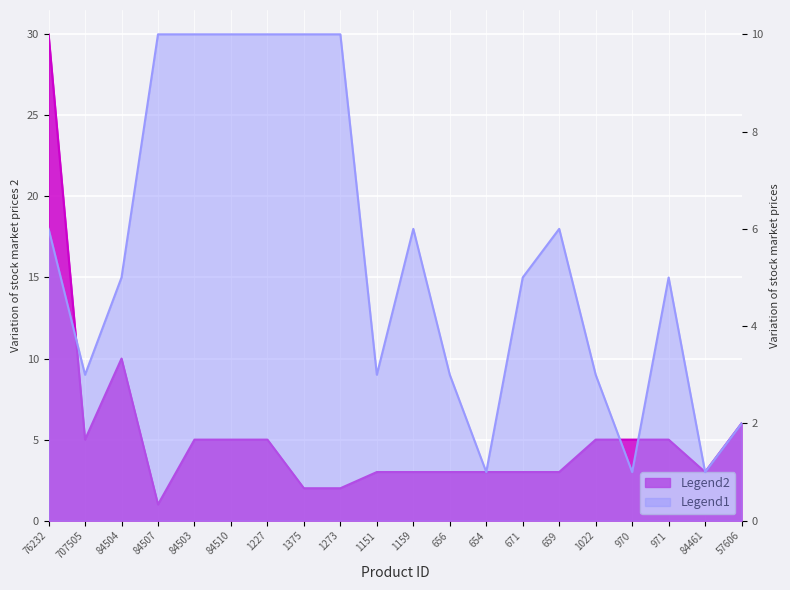

What is the sum of all Legend1 values?

110